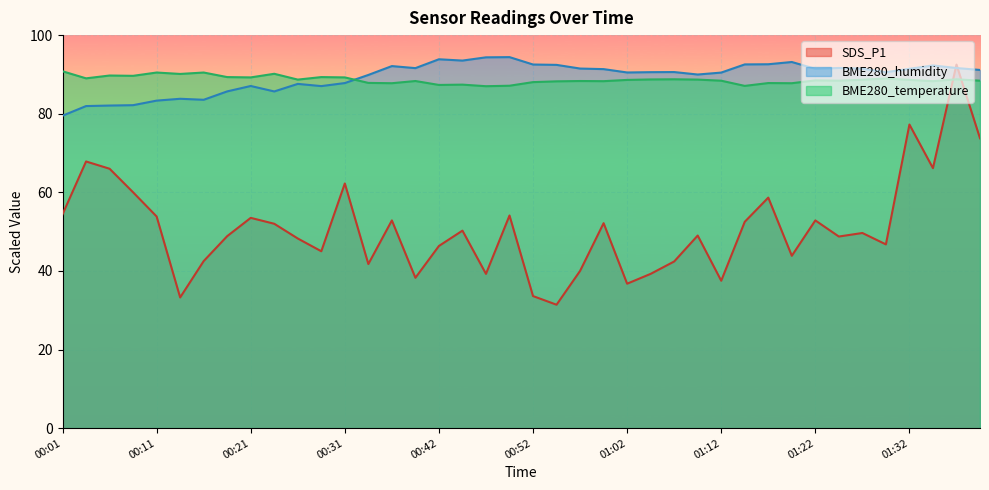

Which series changed the most between 00:39 and 01:09?

SDS_P1